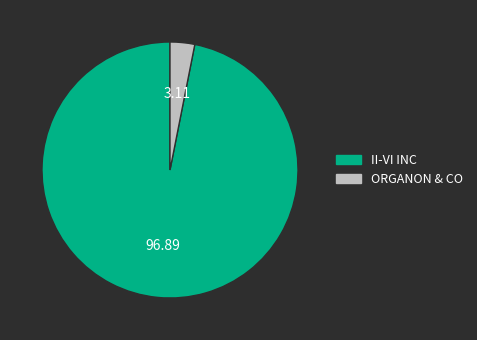

Count the number of slices in the pie.

2